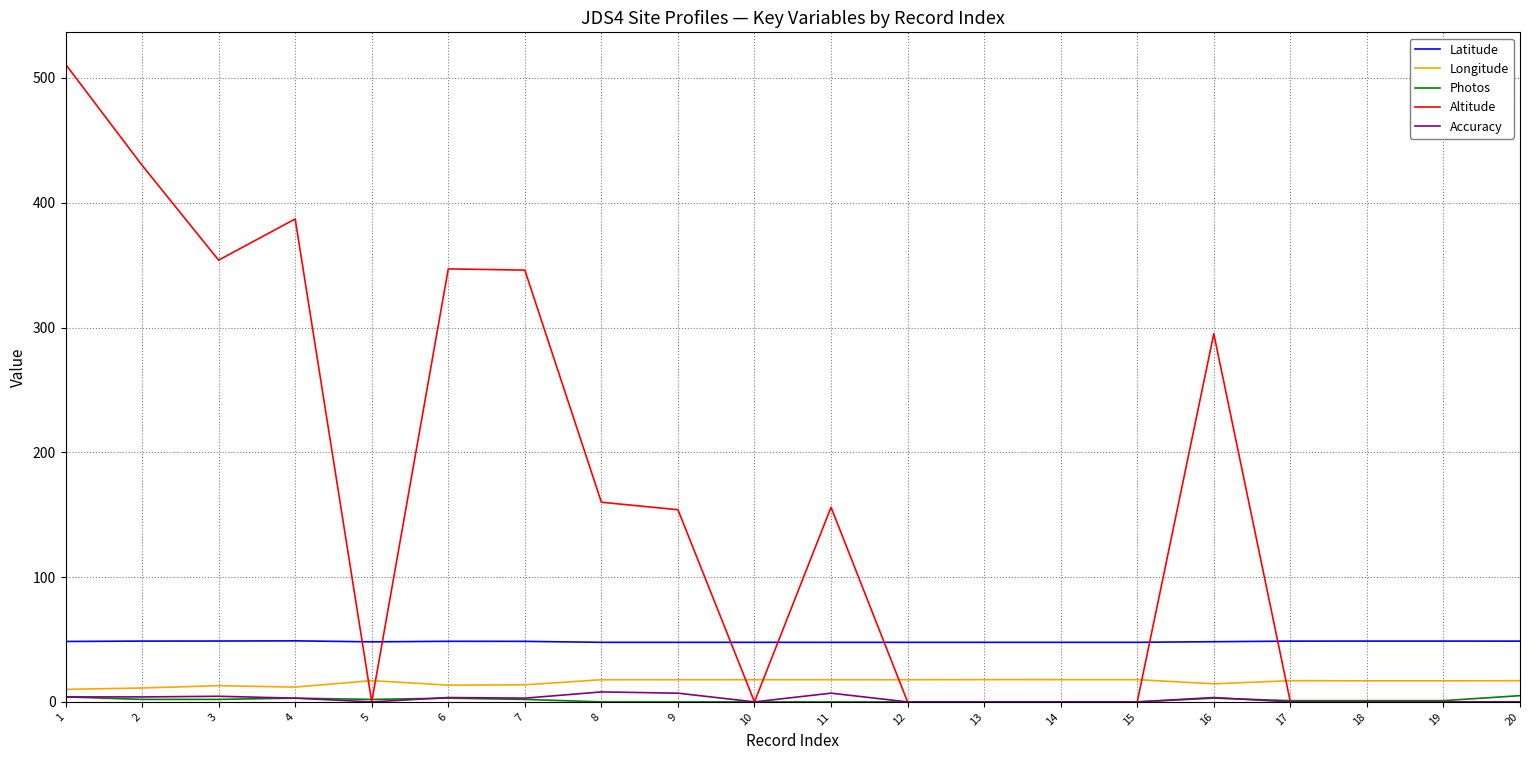

The Accuracy series shows 0.0 at 20. True or false?

True